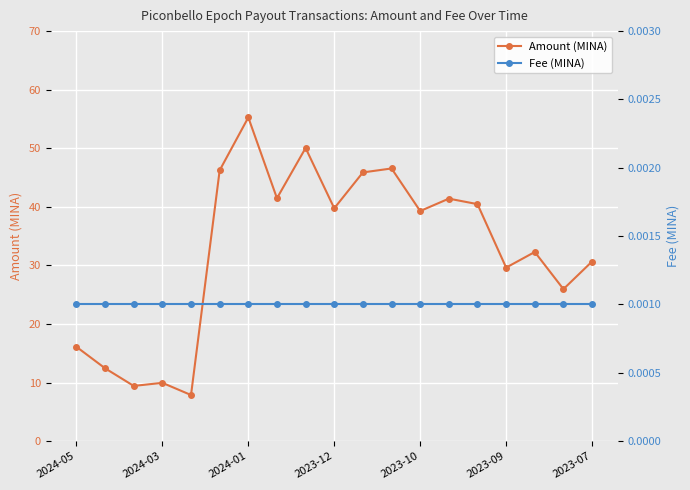

Which series has the largest total across all categories?

Amount (MINA)